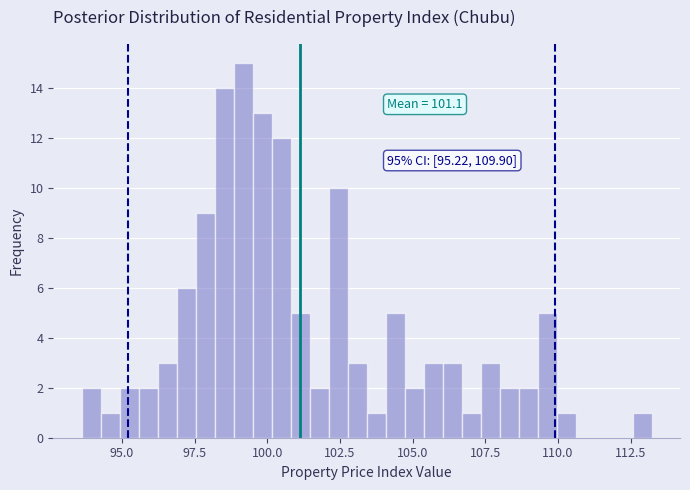

Around what value on the x-axis is the tallest bar? Give the approximate position of its centre, as read against the axis.

99.0